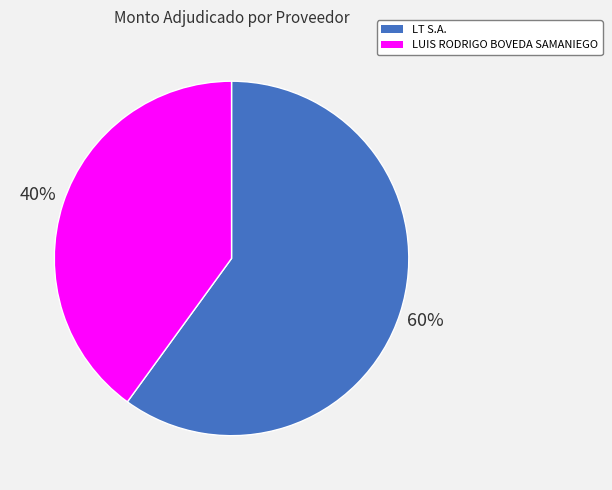

Does any single category account for the majority?

Yes